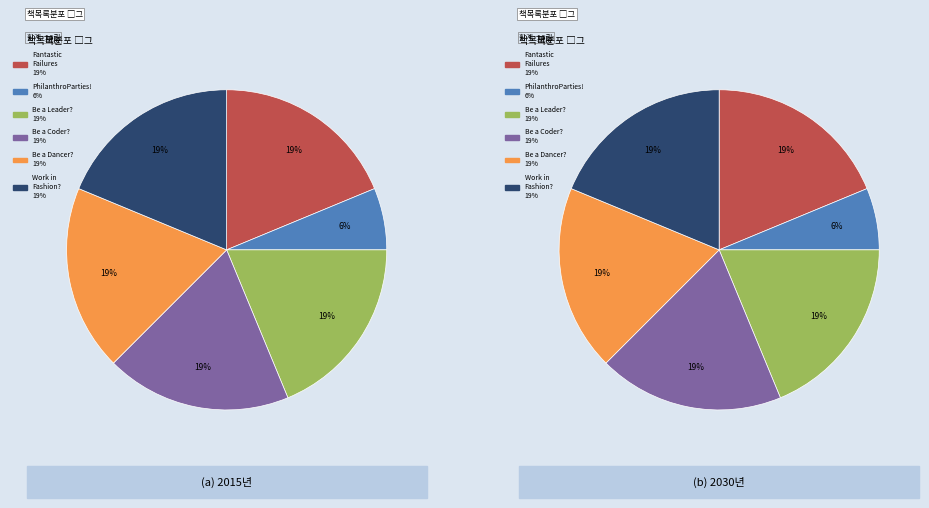

Which has a higher value, PhilanthroParties! or Fantastic Failures?

Fantastic Failures